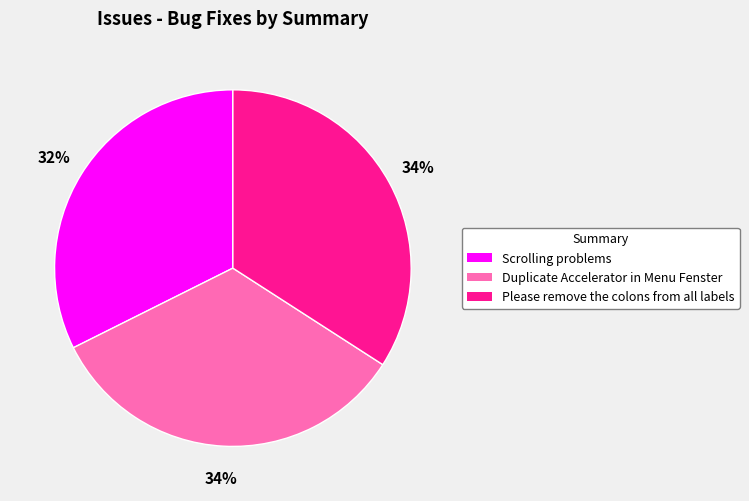

To the nearest percent, what is the combined percentage of Scrolling problems and Duplicate Accelerator in Menu Fenster?

66%